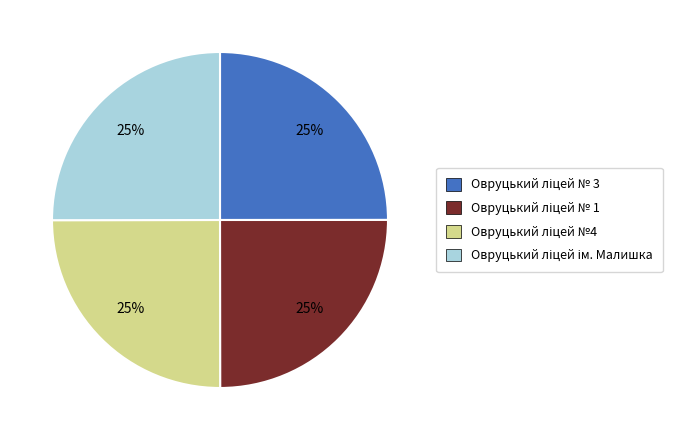

Count the number of slices in the pie.

4